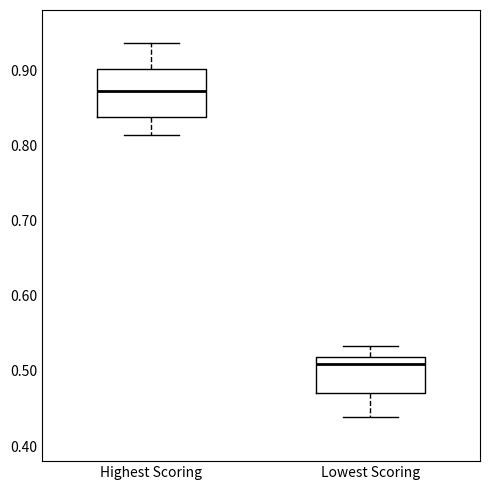

Which box's median line is the highest?

Highest Scoring